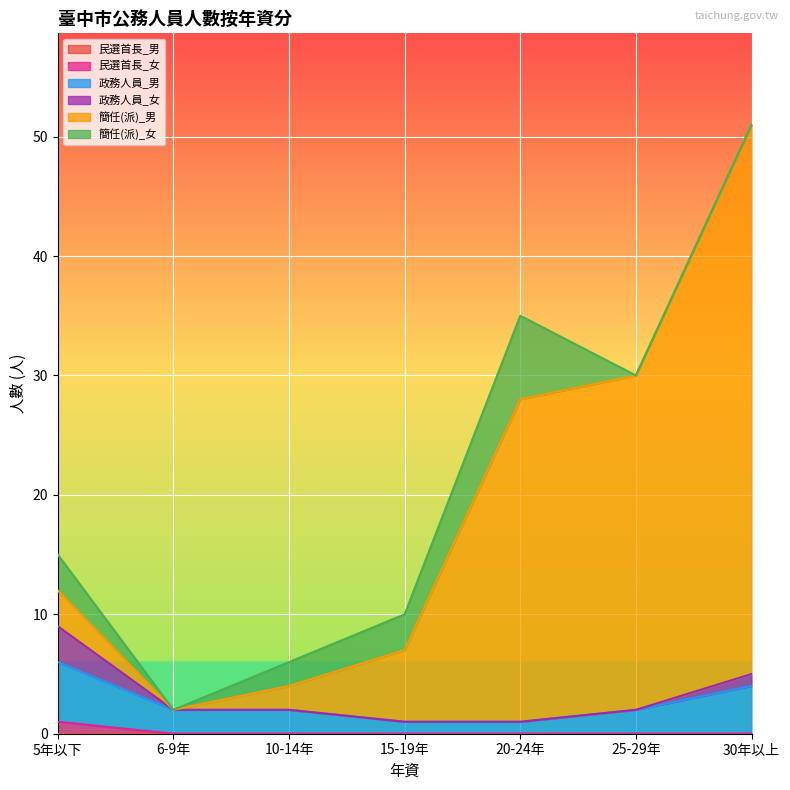

At which category is the sum across all series the highest?

30年以上